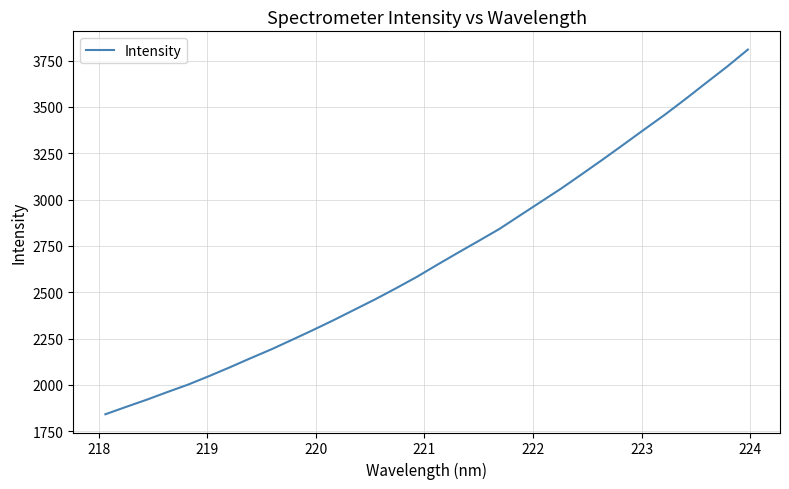

What is the greatest value displayed?

3809.4